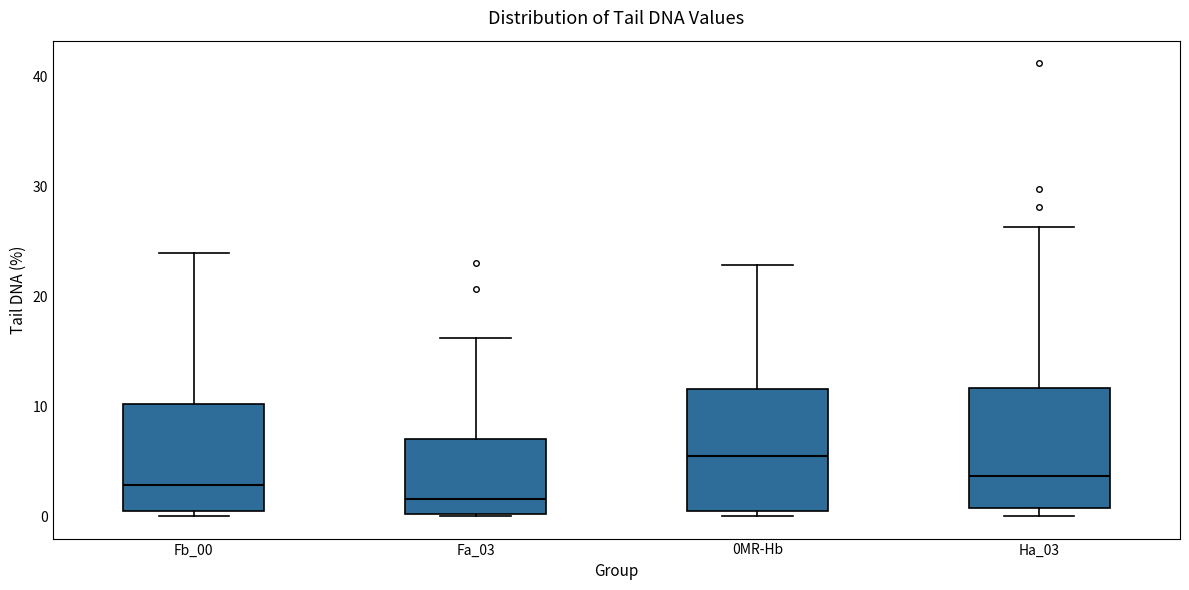

Reading left to right, transcribe this box plot: for each box, give where its median line is, the range the box spans, and where its two whiskers end, as read against the y-axis. The values are not printed on the chart, so give them approximately, as read against the axis.

Fb_00: median 3, box 0 to 10, whiskers 0 (just below the box's lower edge) to 24
Fa_03: median 2, box 0 to 7, whiskers 0 to 16
0MR-Hb: median 5, box 0 to 12, whiskers 0 (just below the box's lower edge) to 23
Ha_03: median 4, box 1 to 12, whiskers 0 to 26